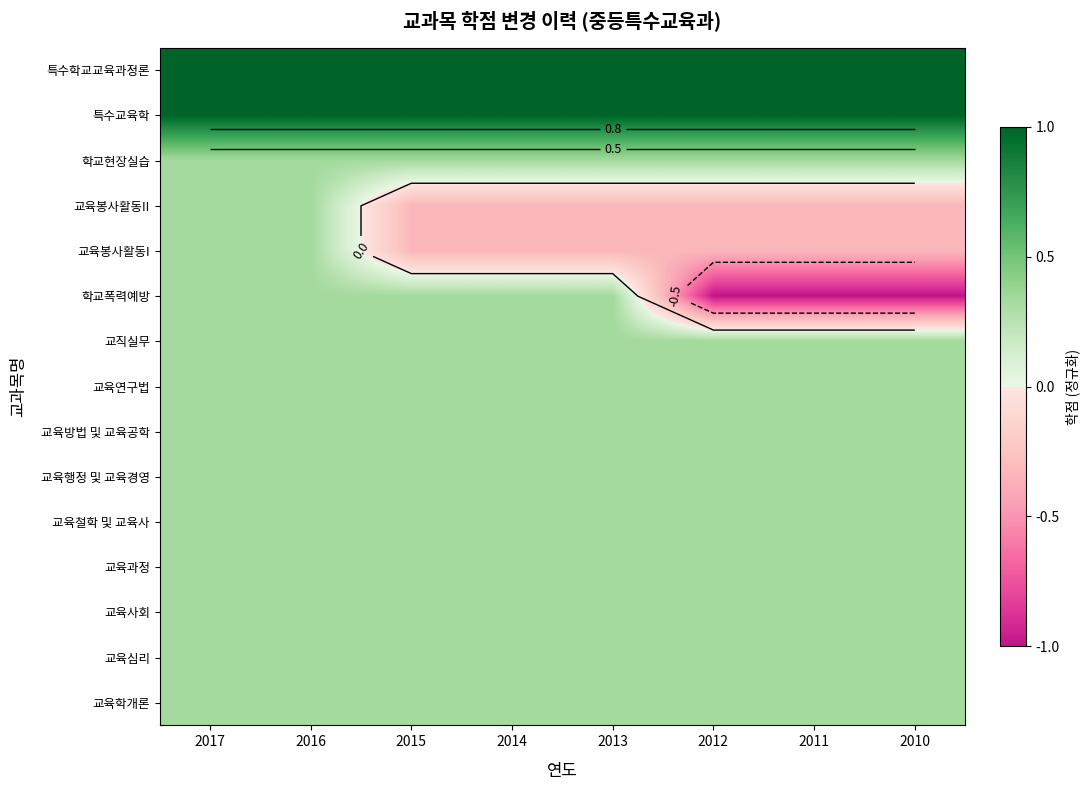

What is the sum of the 교육학개론 values at 2017 and 2010?

0.7